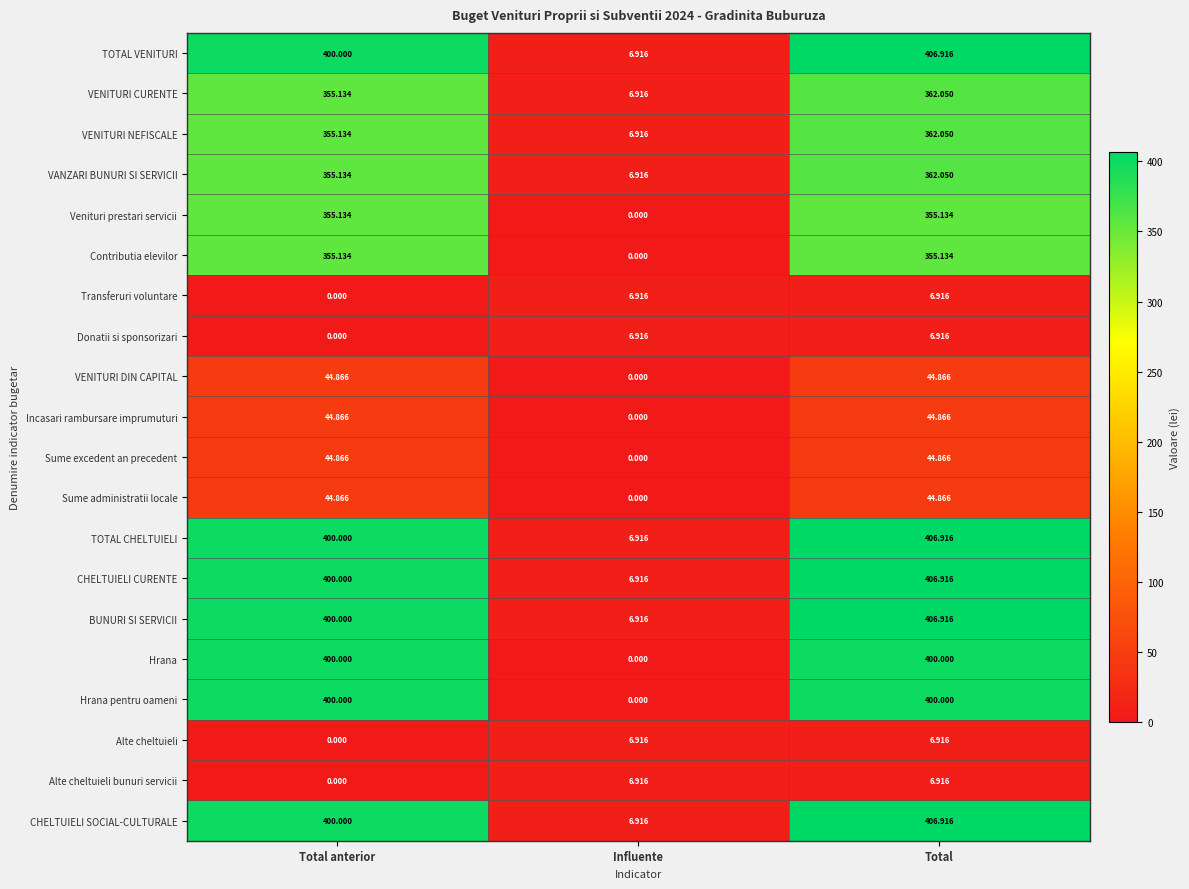

Is the value of VENITURI DIN CAPITAL at Total greater than the value of Alte cheltuieli at Total anterior?

Yes